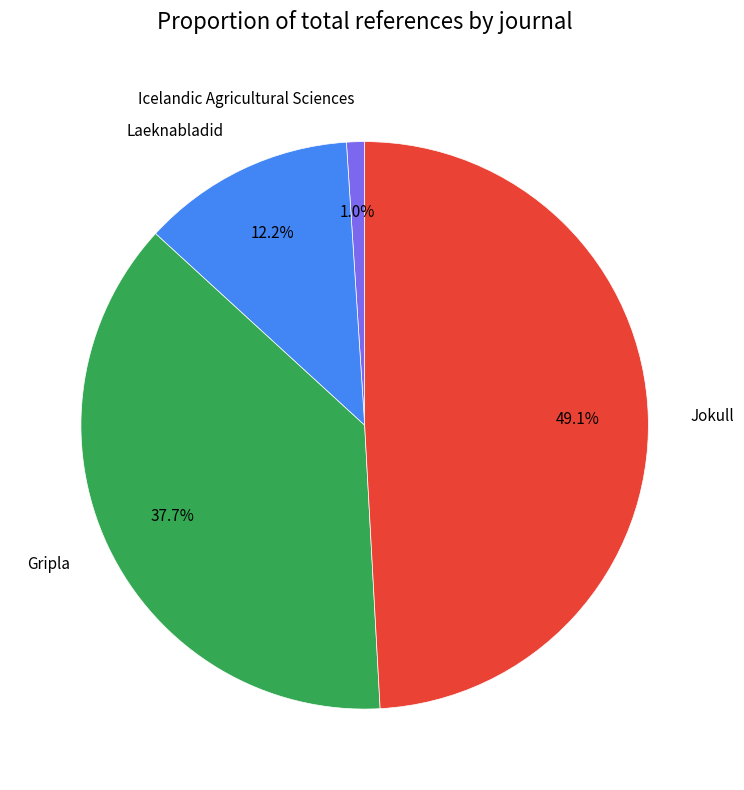

What percentage is NOT represented by Jokull?

50.9%